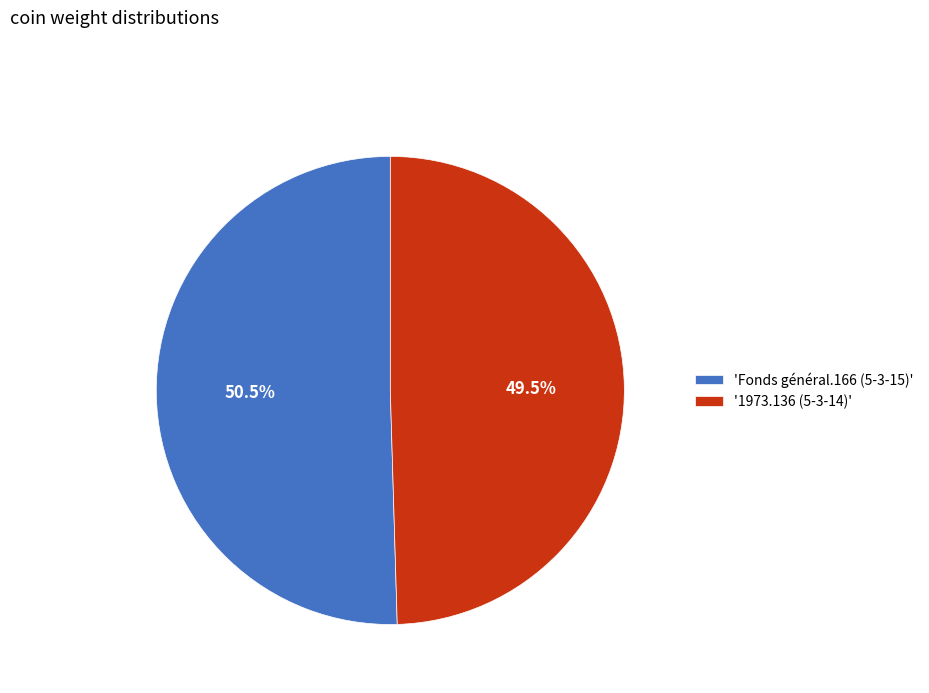

Count the number of slices in the pie.

2